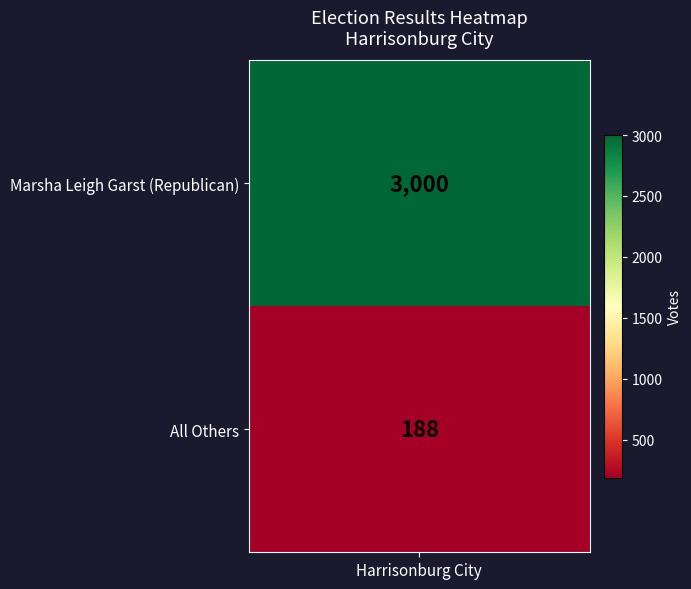

Count the values in the range 188 to 3000.

2